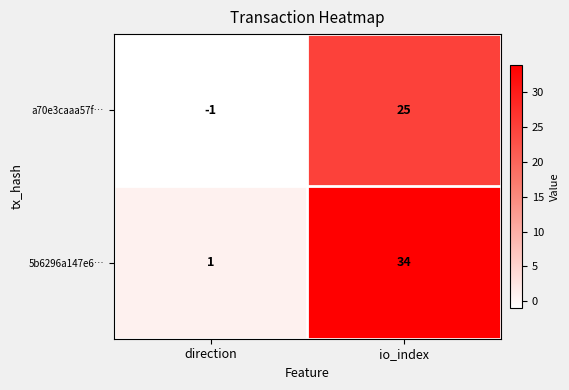

Count the number of categories in the chart.

2